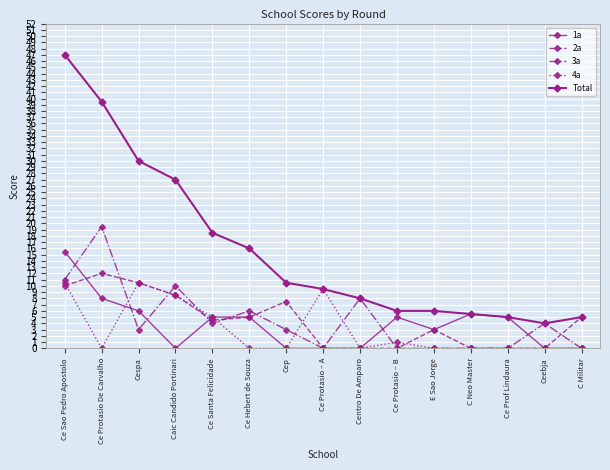

What is the difference between the maximum and second lowest values in the 2a series?

12.0